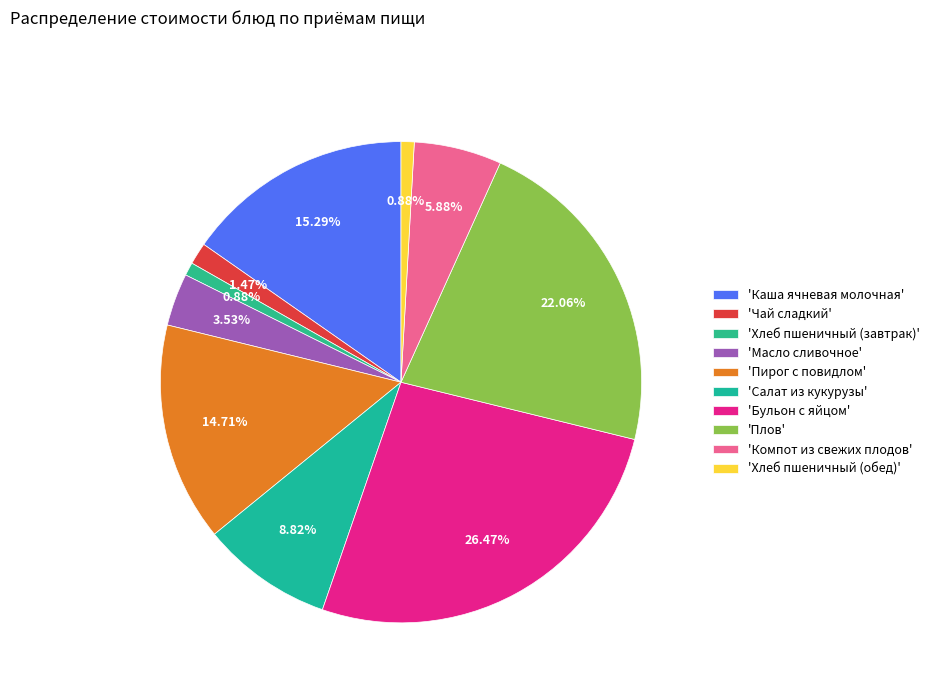

Which category has the smallest portion of the pie?

Хлеб пшеничный (завтрак)